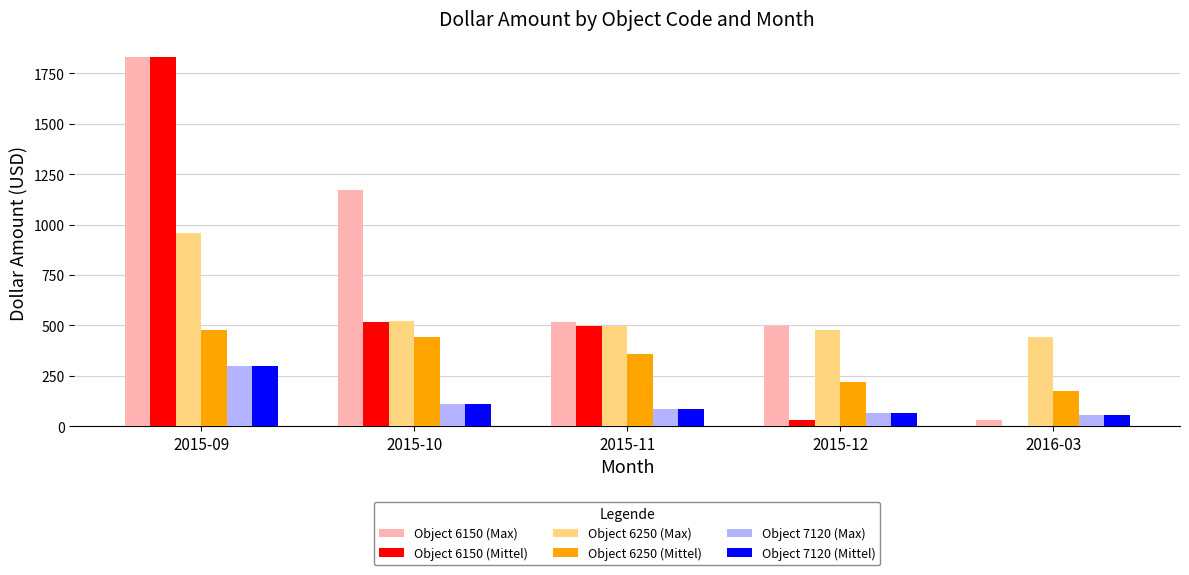

What is the sum of all Object 6150 (Mittel) values?

2871.1